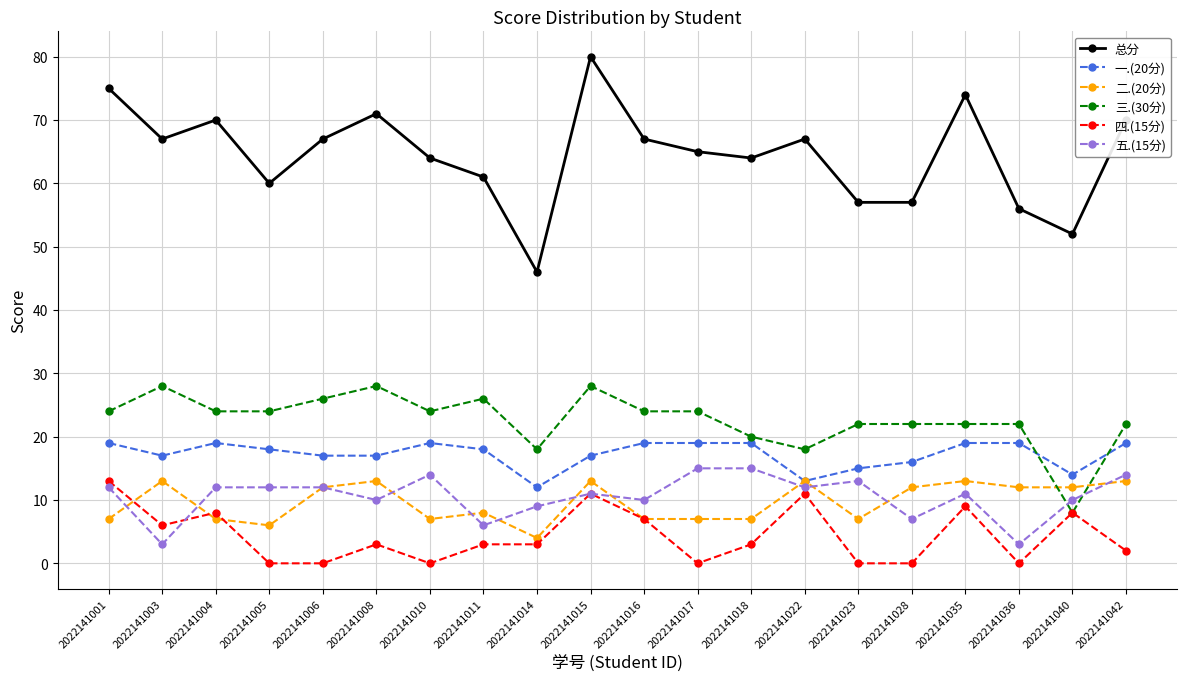

What is the sum of all 五.(15分) values?

211